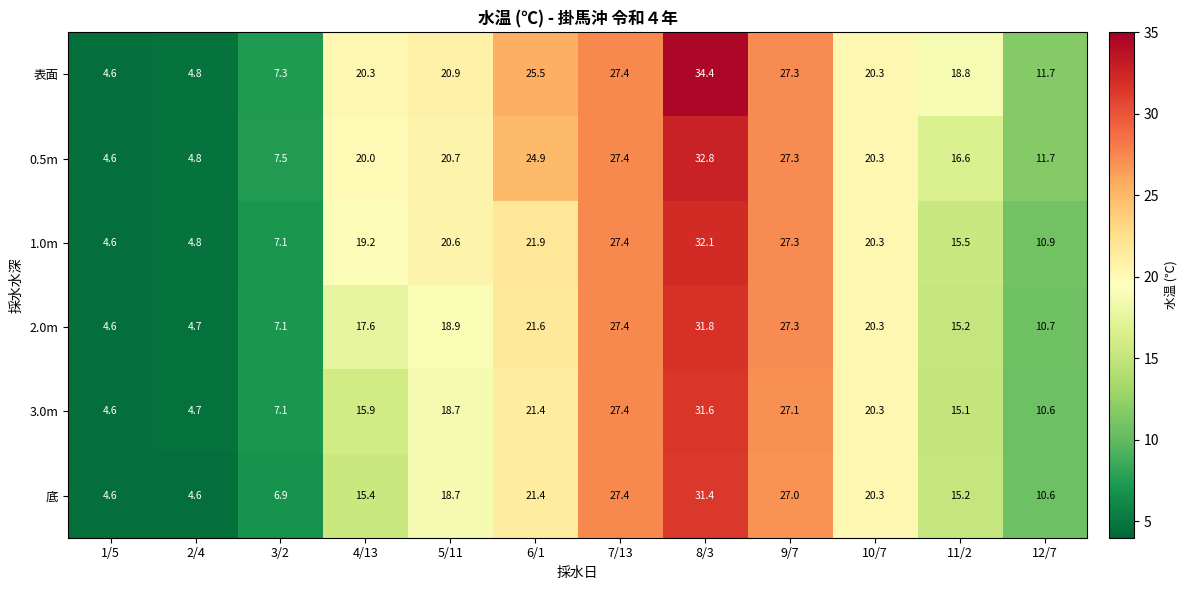

Count the number of data series in this chart.

6